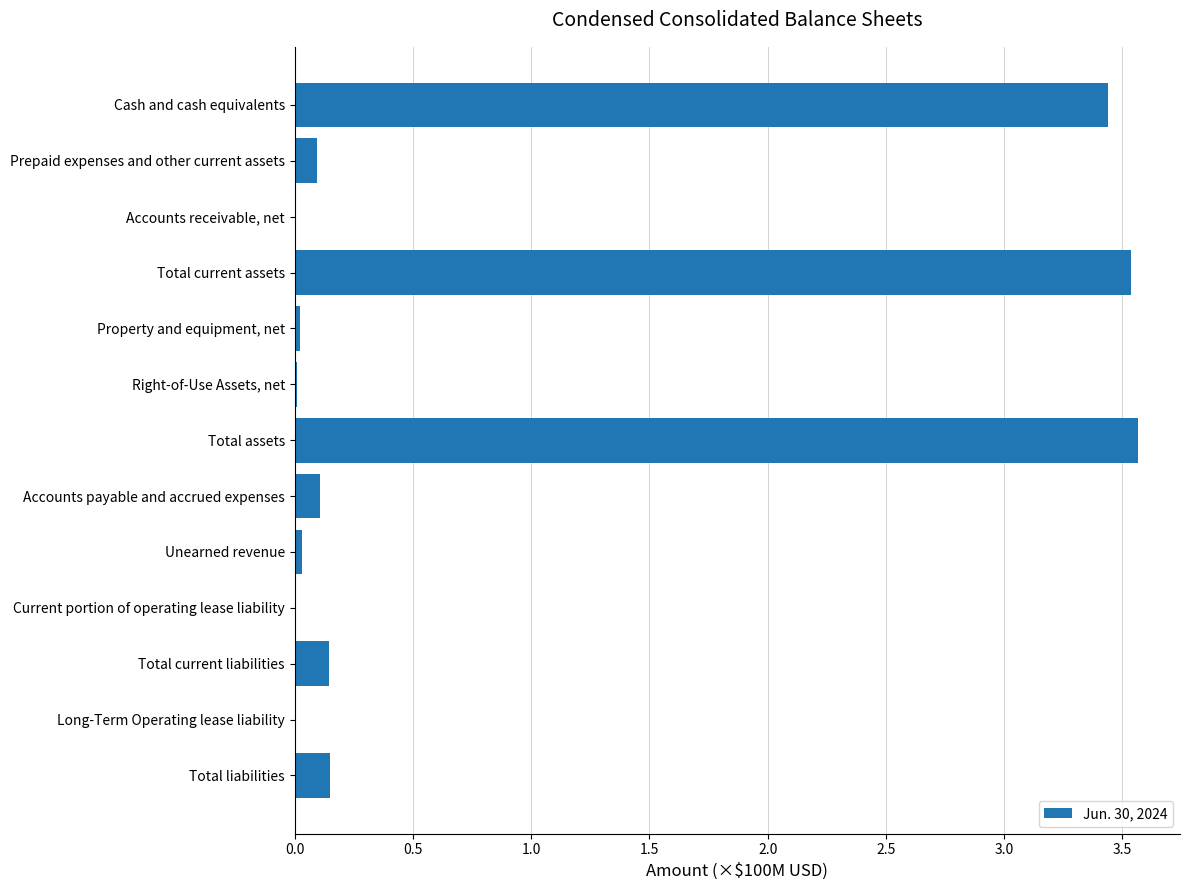

Which has a higher value, Total assets or Cash and cash equivalents?

Total assets